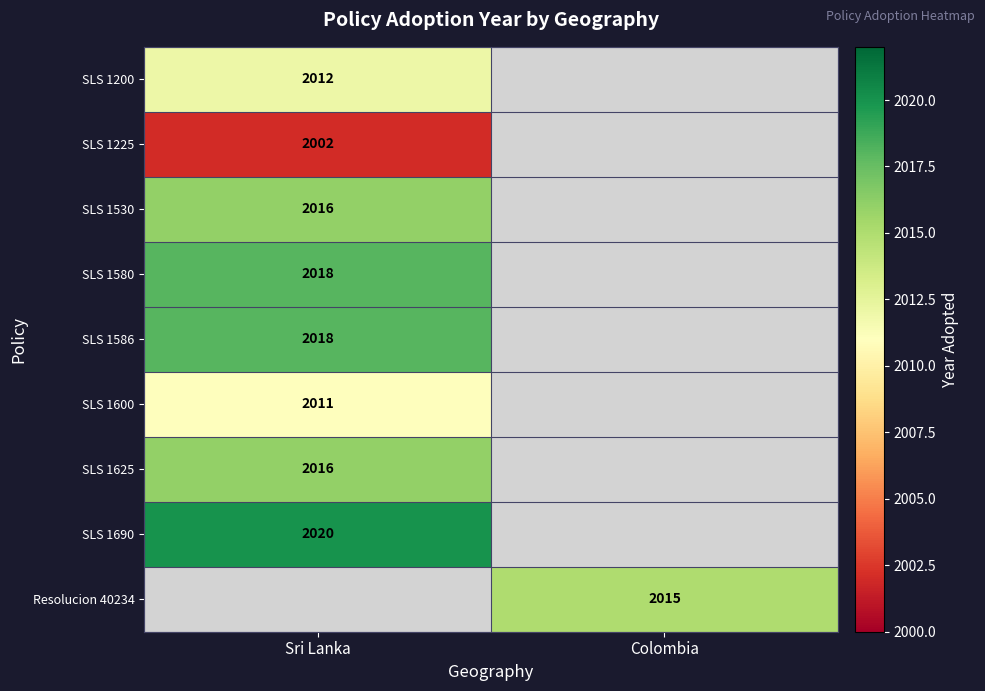

The value of SLS 1200 at Sri Lanka is 1156.5. True or false?

False